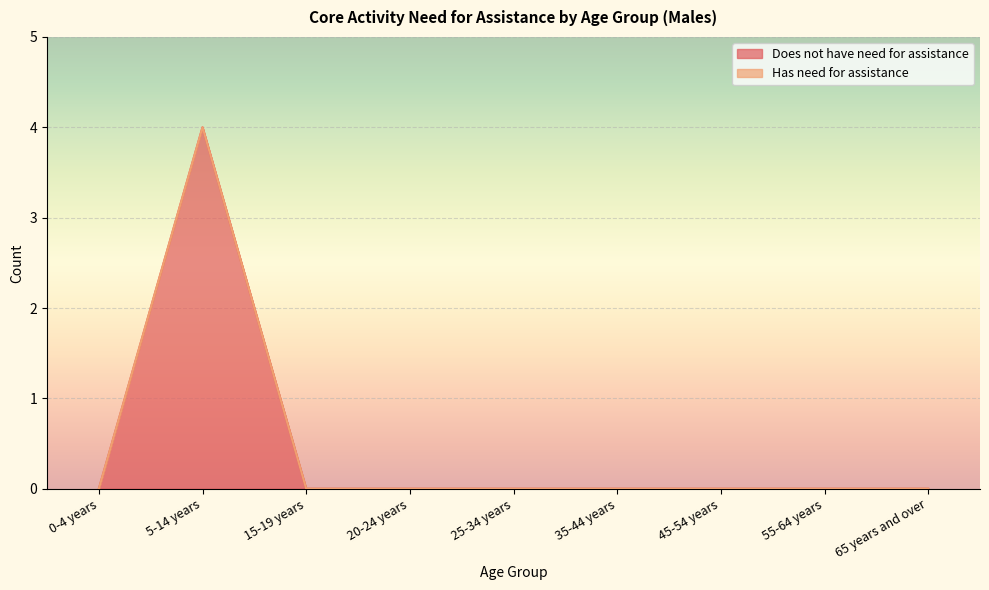

What position from the left is 20-24 years?

4